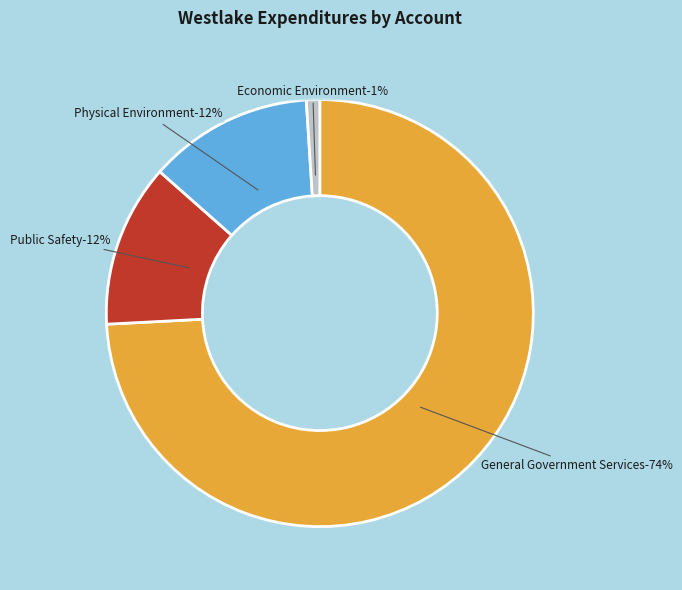

Is there any slice that represents more than half of the pie?

Yes